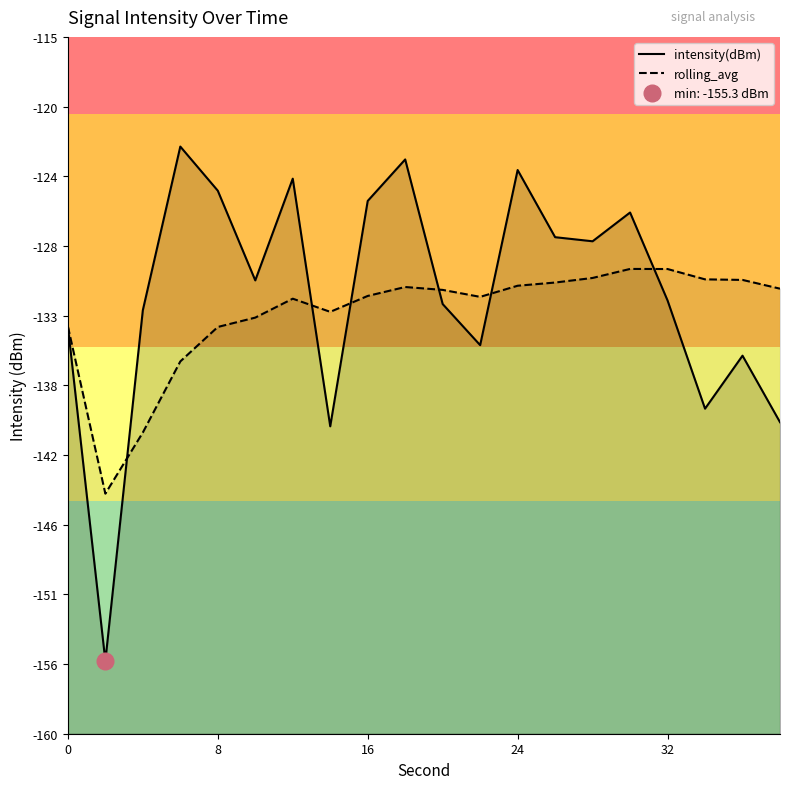

True or false: rolling_avg has a value of -27.0 at 14.

False